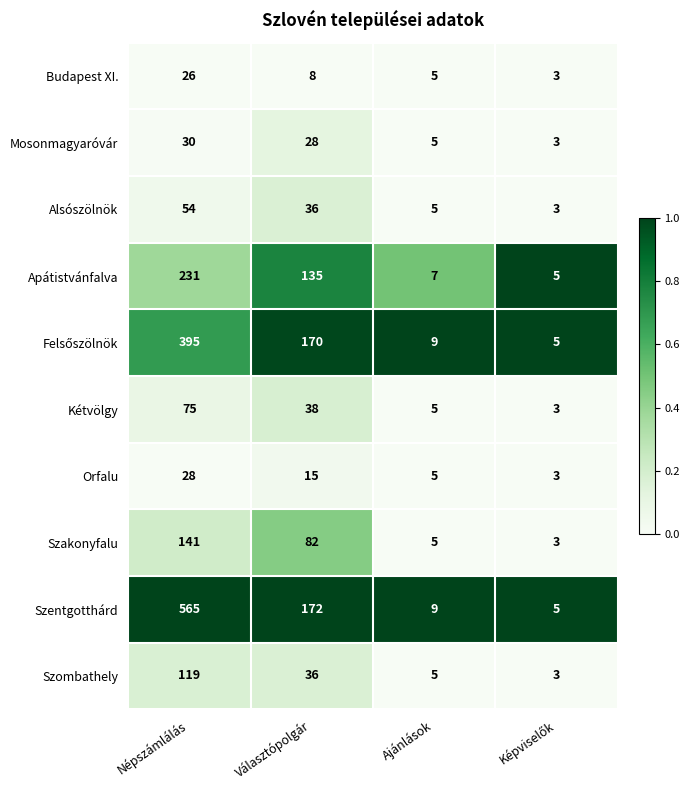

What is the difference between the maximum and minimum values in the Budapest XI. series?

23